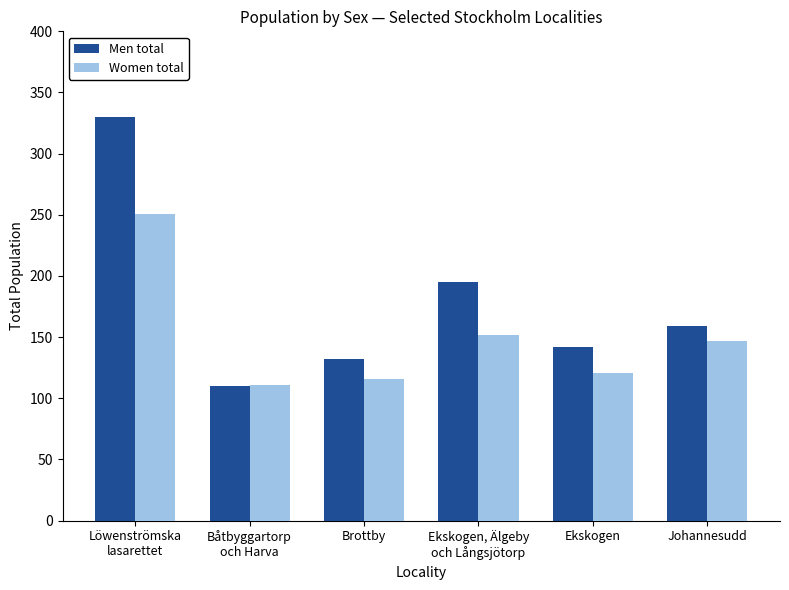

How many bars are there in total?

12